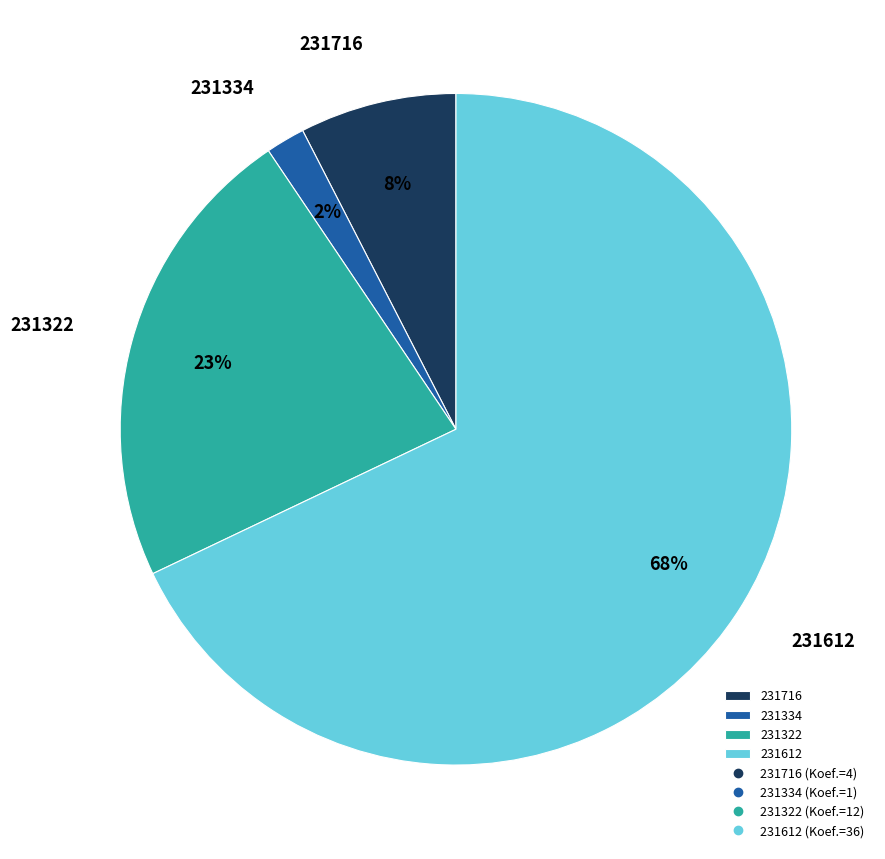

Is 231612 the majority of the pie?

Yes